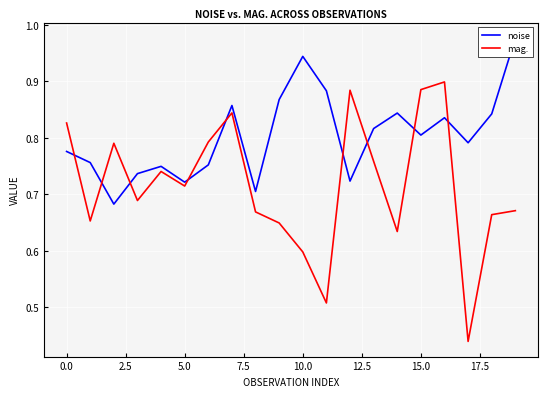

Is this an area chart (filled region under the line)?

No